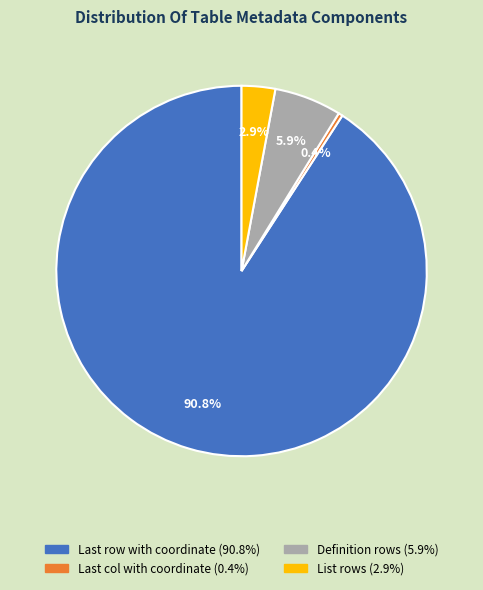

How many slices are in this pie chart?

4